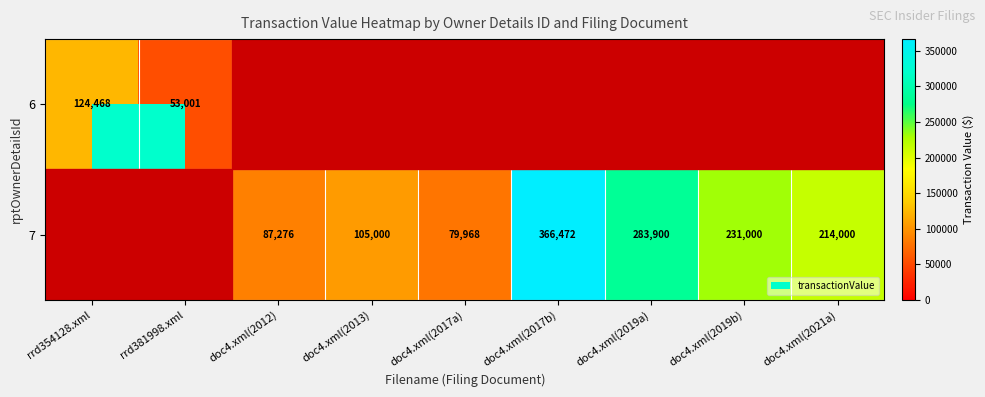

True or false: 7 has a value of 231000 at doc4.xml(2019b).

True